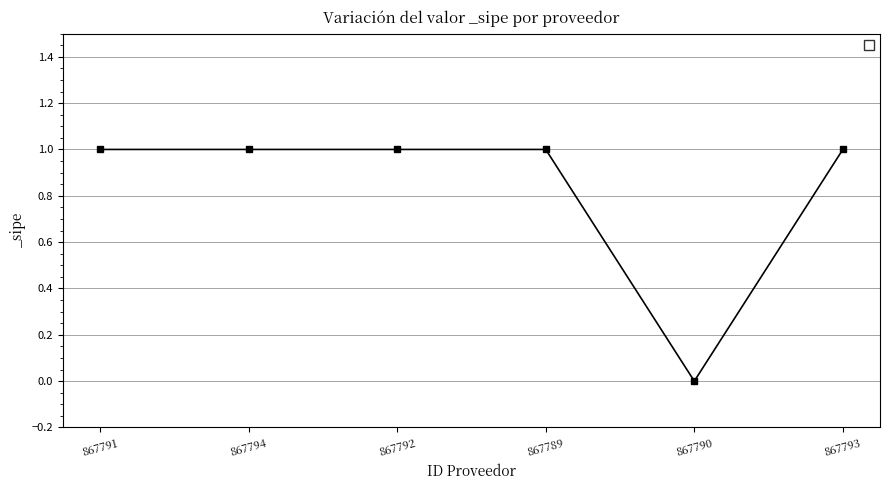

True or false: the data shows 1 at 867793.

True